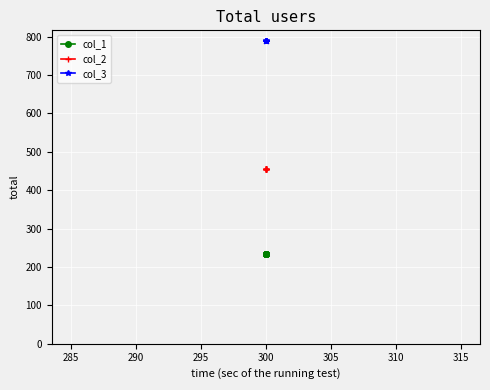

Rank the series at 300 from lowest to highest value.

col_1, col_2, col_3